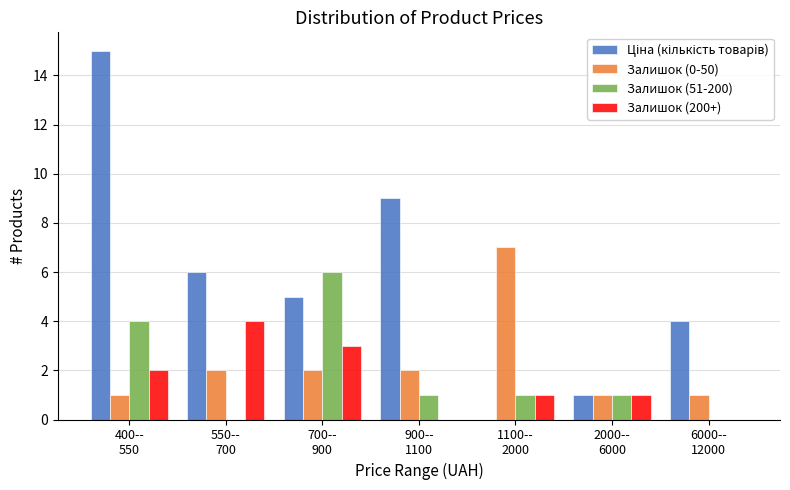

What is the sum of all Залишок (200+) values?

11